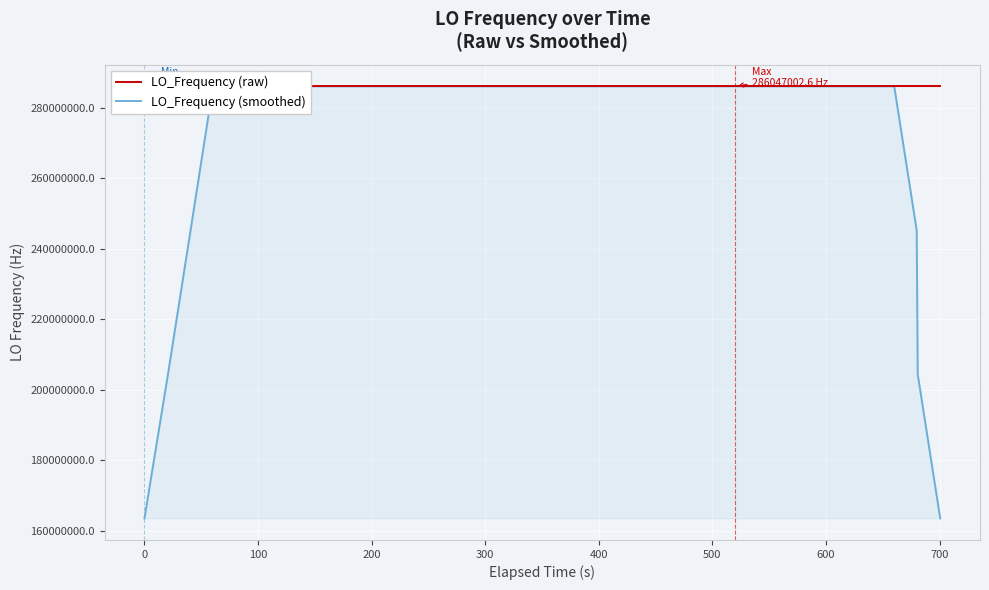

What is the value of the LO_Frequency (smoothed) point at the 4th from the left?

286046998.8